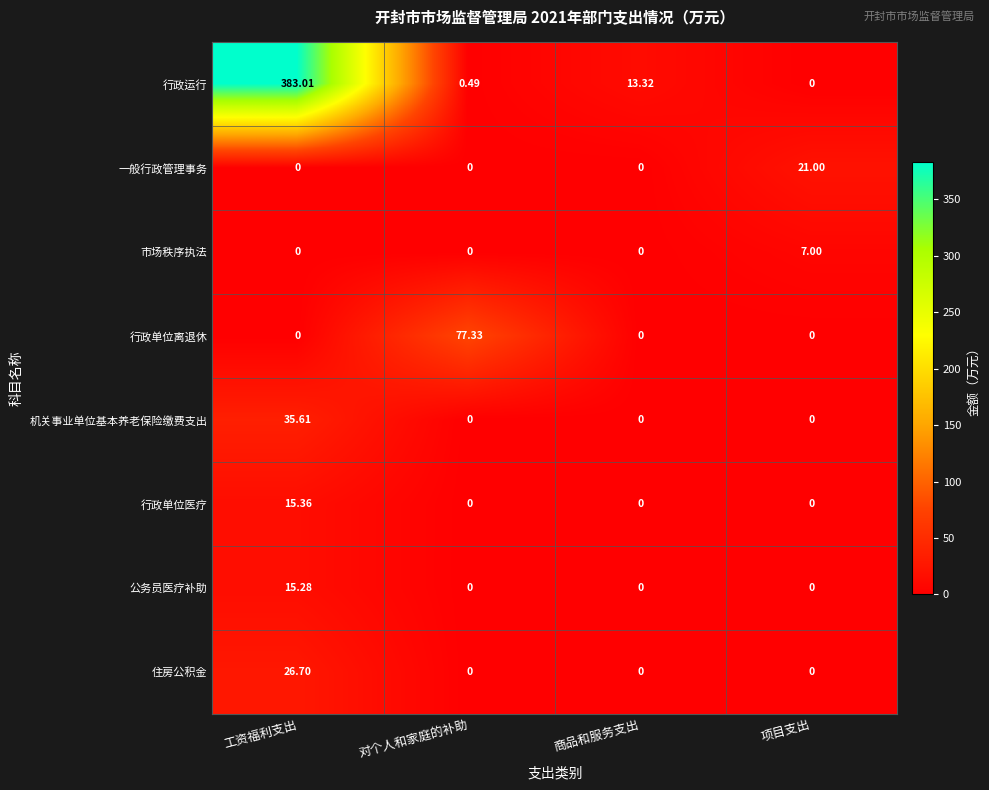

Where is 行政运行 nearest to the value 191?

商品和服务支出